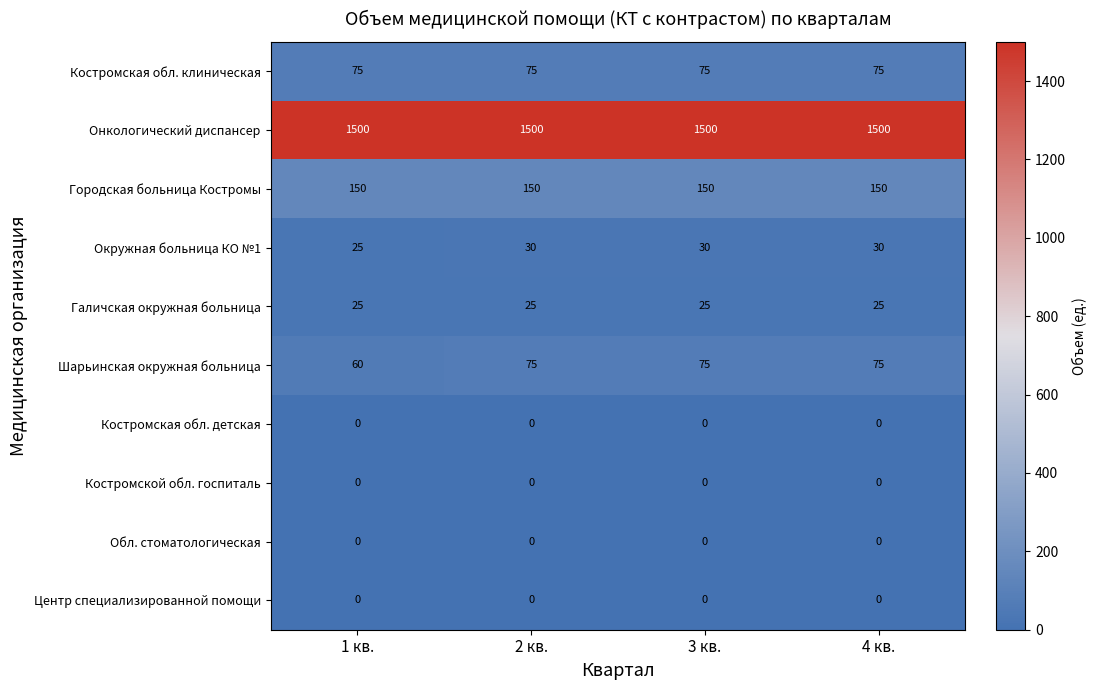

What is the maximum value shown in the chart?

1500